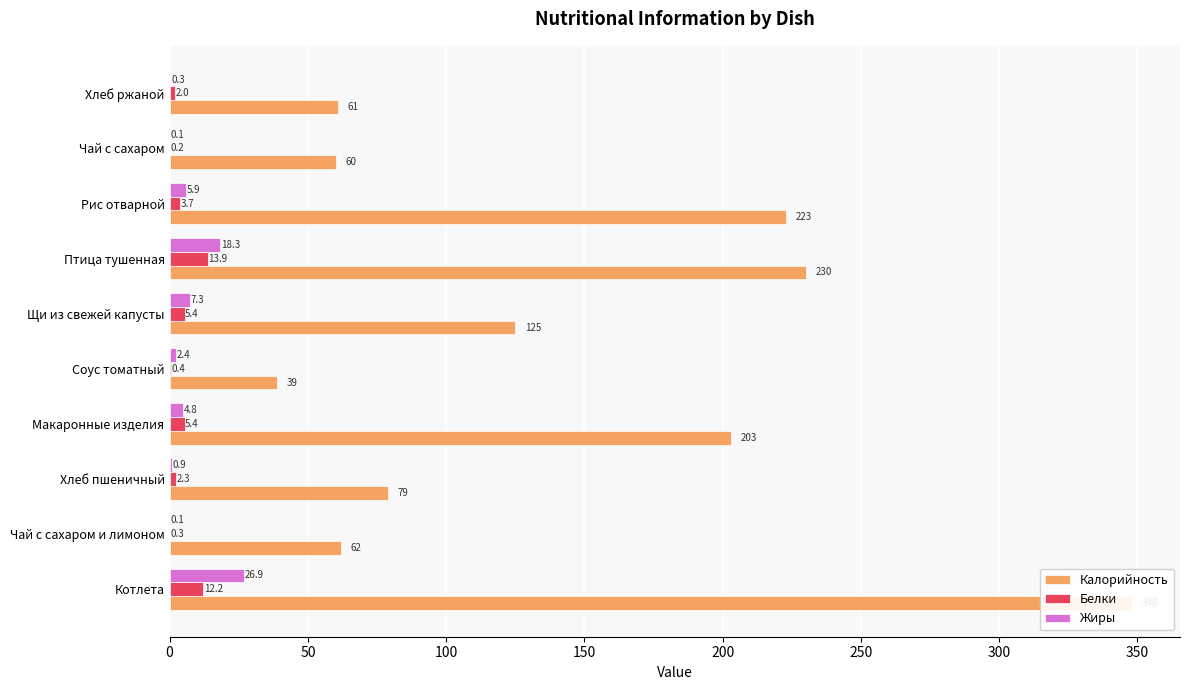

Which series changed the most between Хлеб пшеничный and Хлеб ржаной?

Калорийность